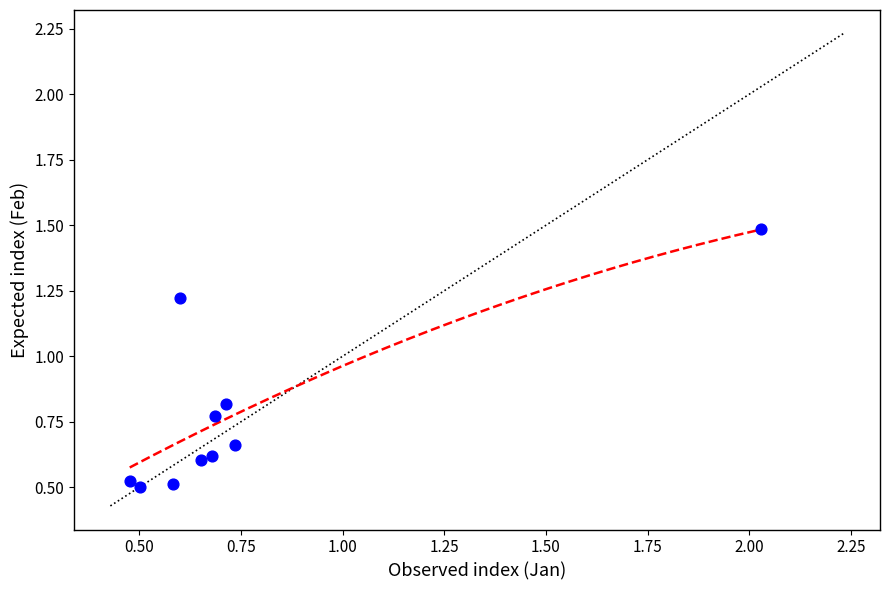

What is the range of Y values (max minus min)?

1.0